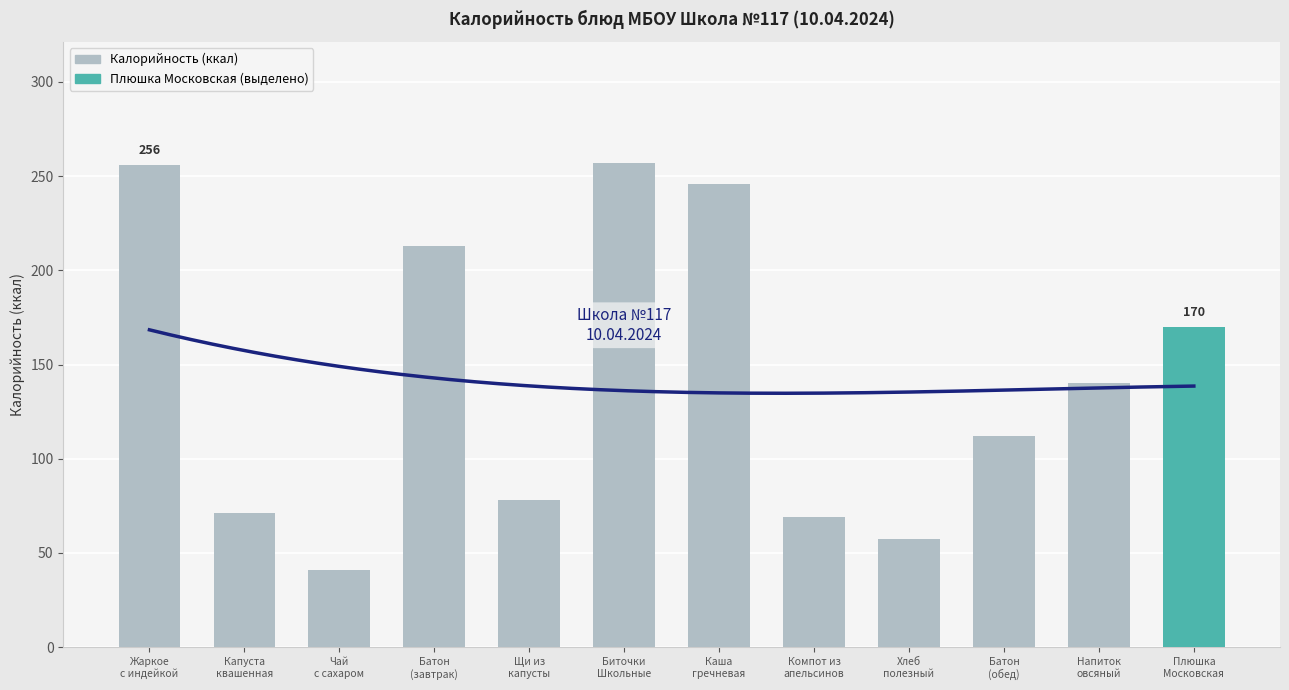

How many bars are there in total?

12